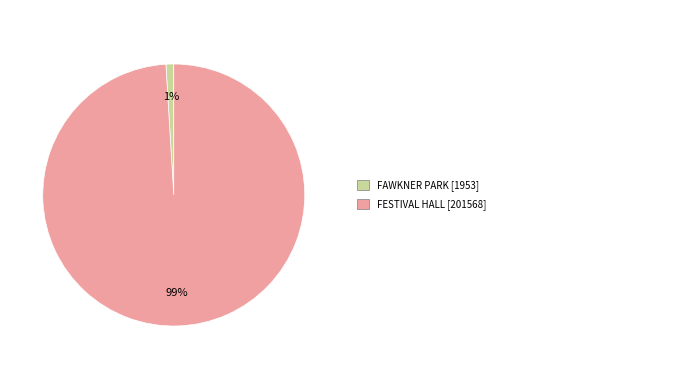

Is there any slice that represents more than half of the pie?

Yes